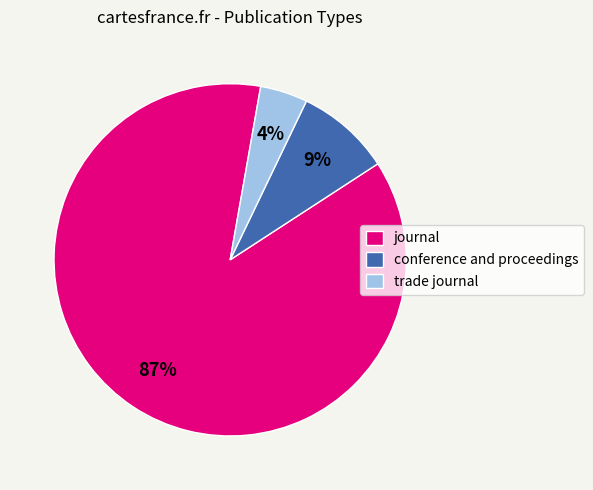

To the nearest percent, what portion does trade journal represent?

4%